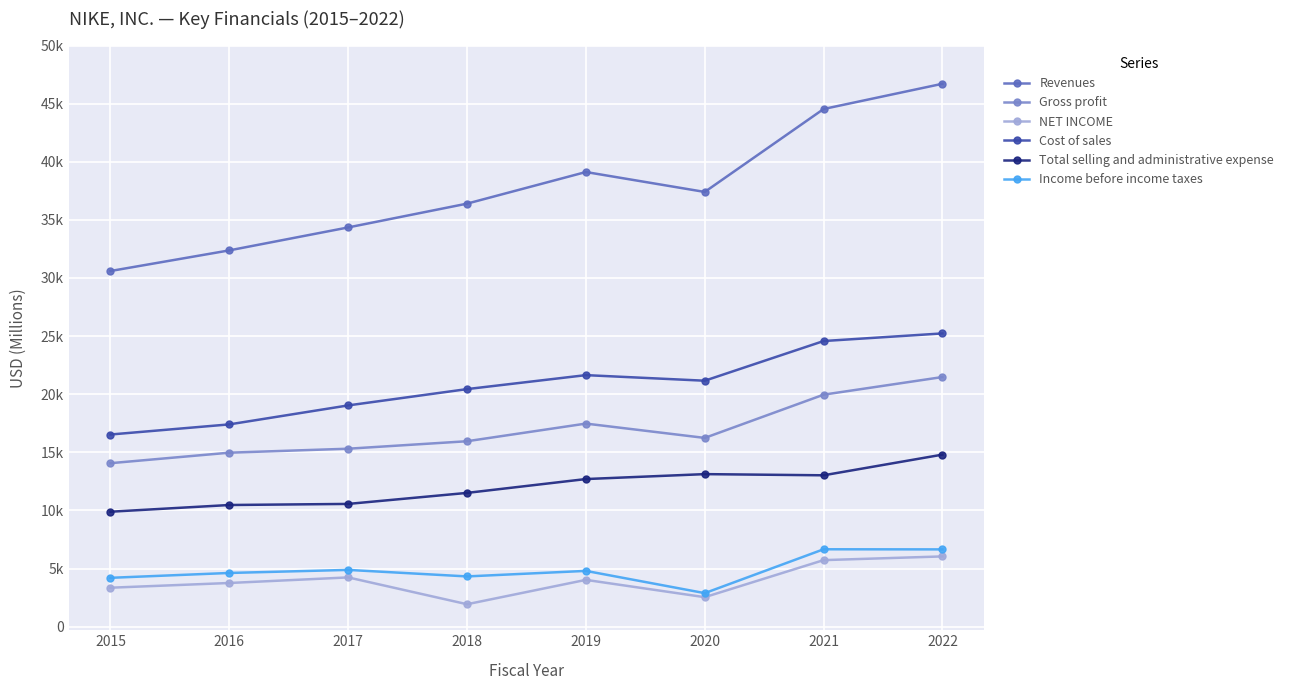

Is this an area chart (filled region under the line)?

No